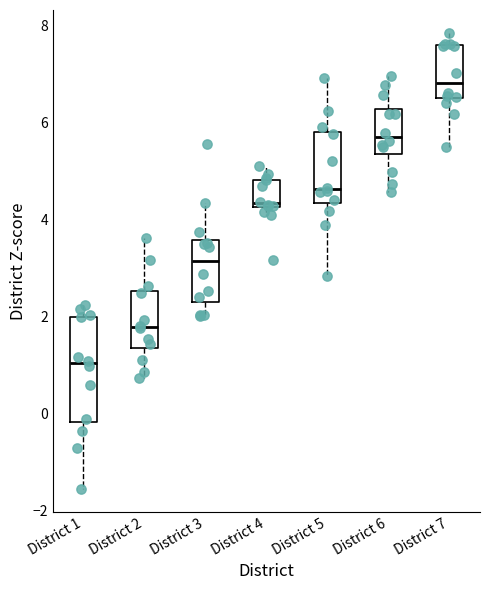

Which box has the highest median line?

District 7